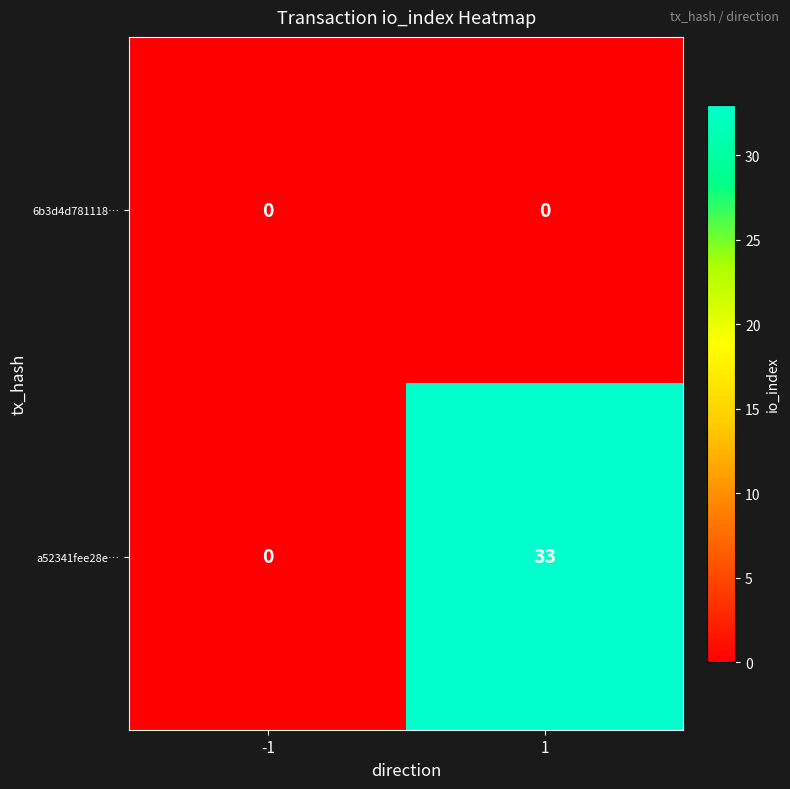

Reading left to right, transcribe all the data shown in this chart.

6b3d4d781118…: 0	0
a52341fee28e…: 0	33